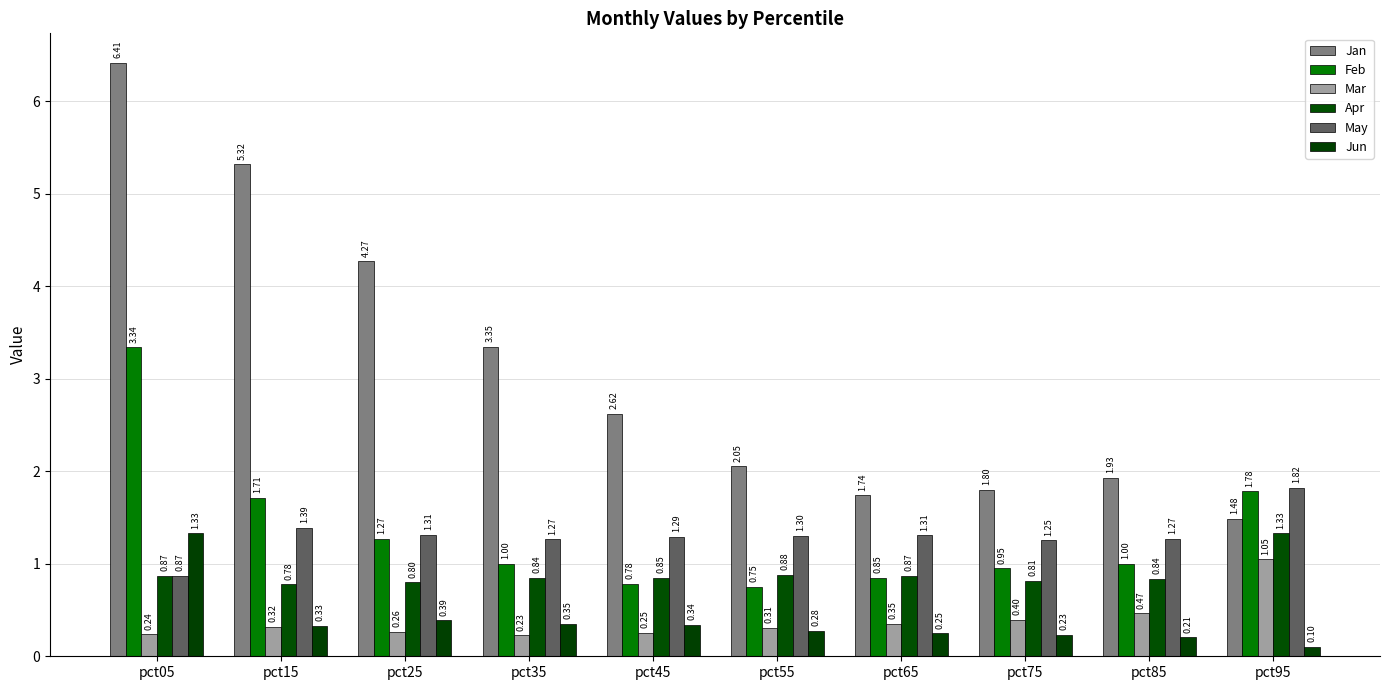

What is the spread (max minus min) of values at pct15?

5.0